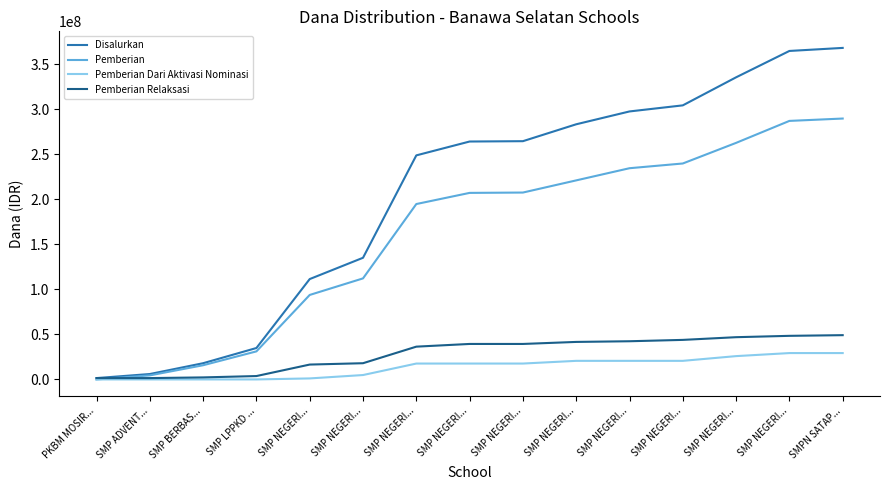

At which label does Disalurkan first exceed 264000000?

SMP NEGERI...